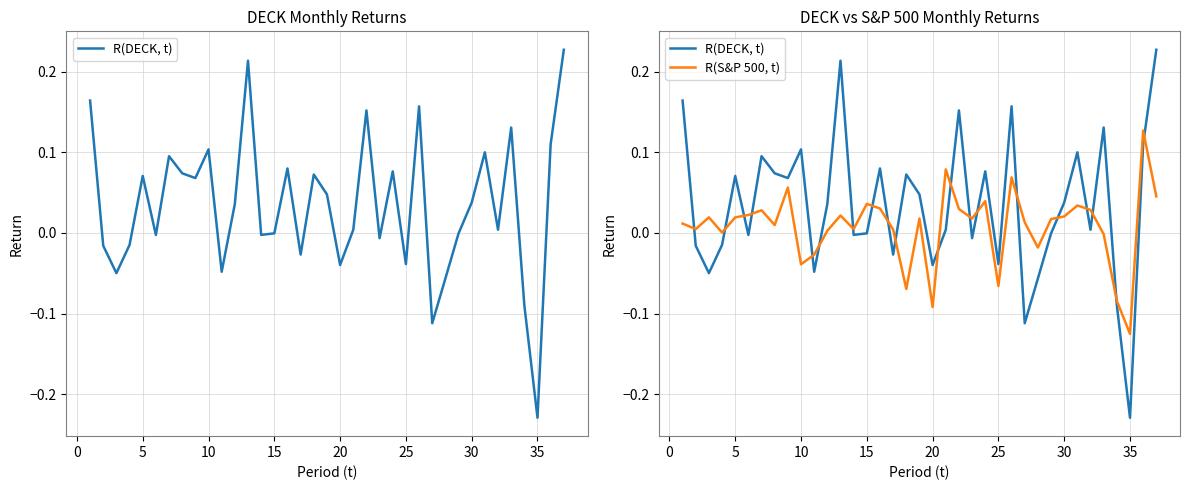

Rank the series by their average value, from highest to lowest.

R(DECK, t), R(S&P 500, t)